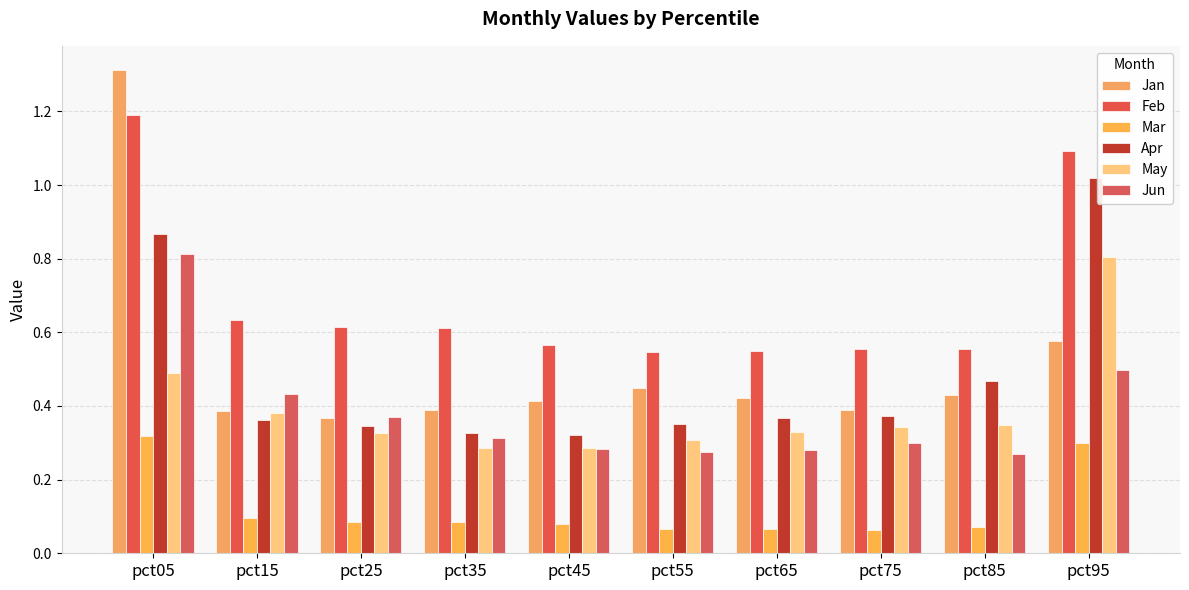

The value of Mar at pct45 is 0.1. True or false?

True